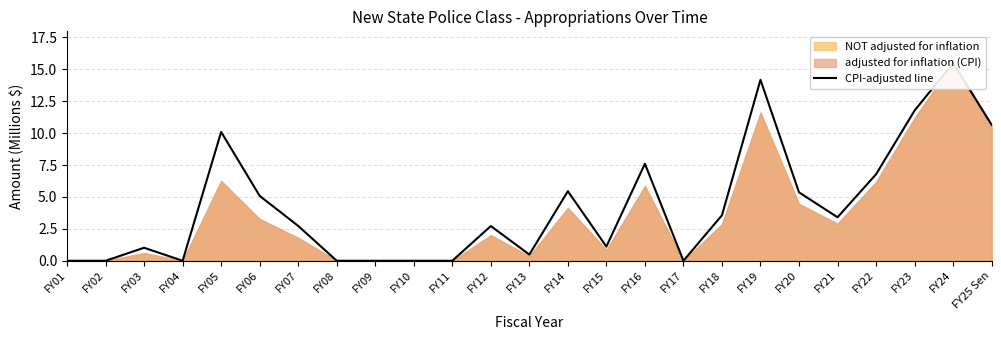

Reading left to right, transcribe all the data shown in this chart.

0.0	0.0	1.0	0.0	10.1	5.1	2.7	0.0	0.0	0.0	0.0	2.7	0.5	5.4	1.1	7.6	0.0	3.6	14.2	5.4	3.4	6.8	11.8	15.5	10.6